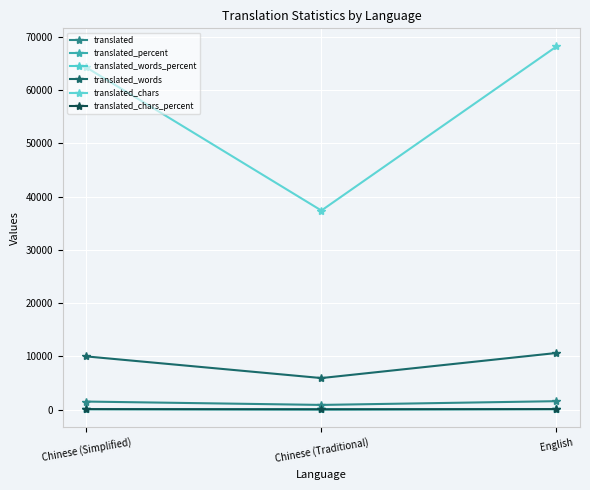

Between Chinese (Traditional) and English, which series saw the biggest shift?

translated_chars